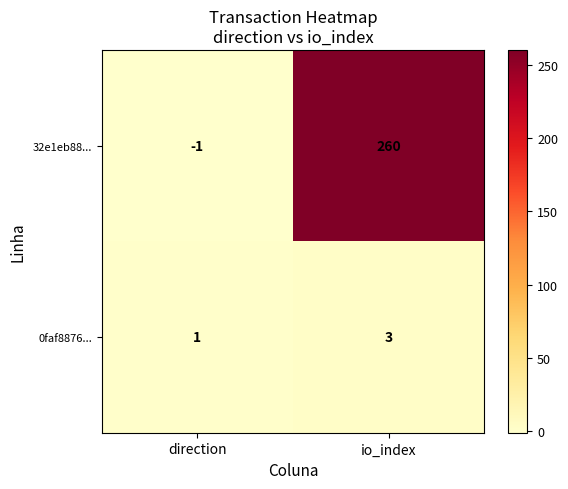

What is the sum of the 0faf8876... values at direction and io_index?

4